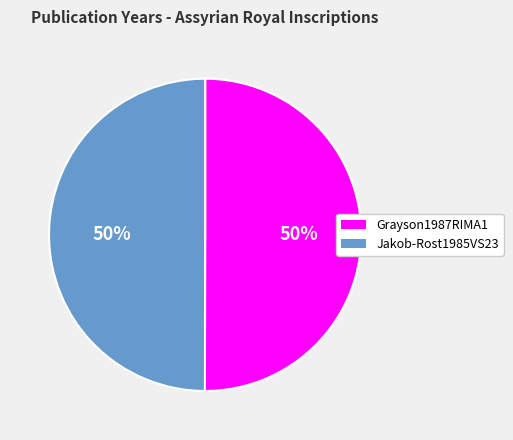

Count the number of slices in the pie.

2